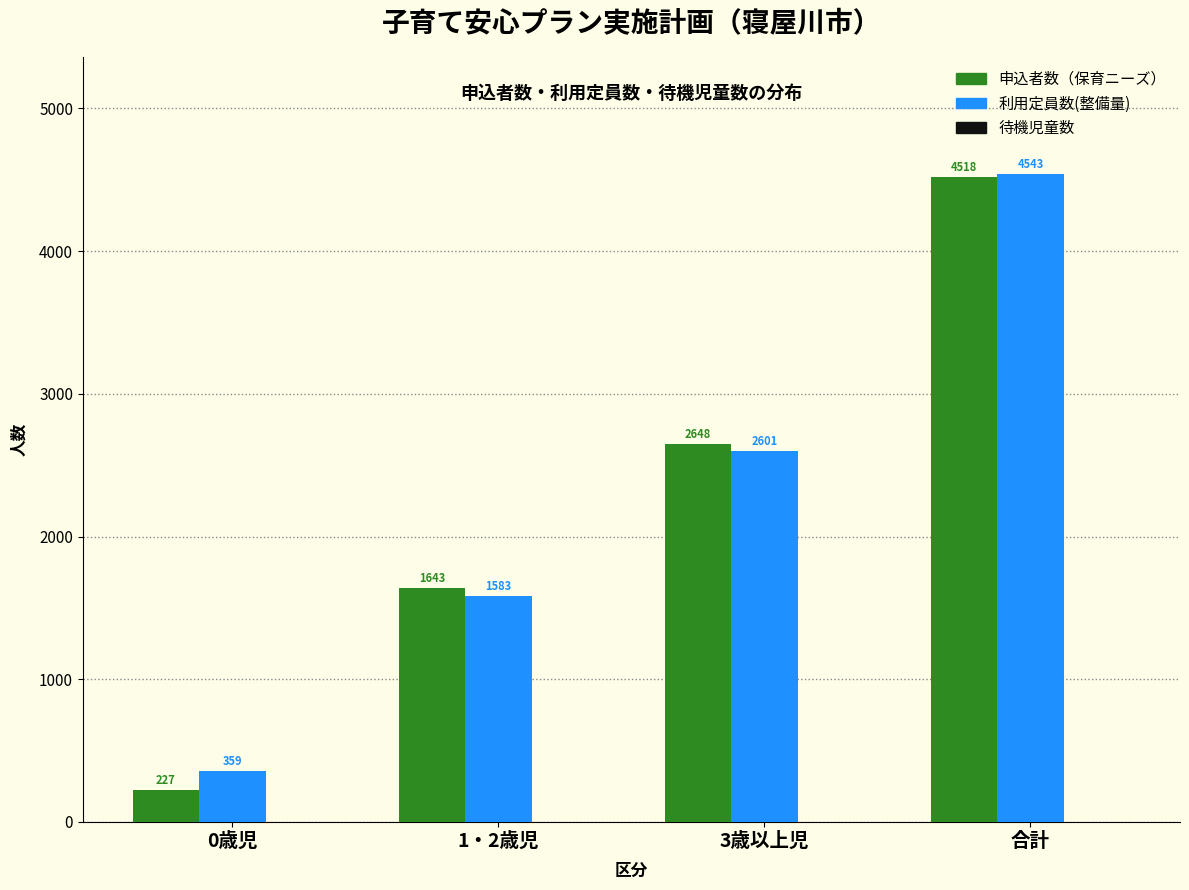

Which series has the largest total across all categories?

利用定員数(整備量)